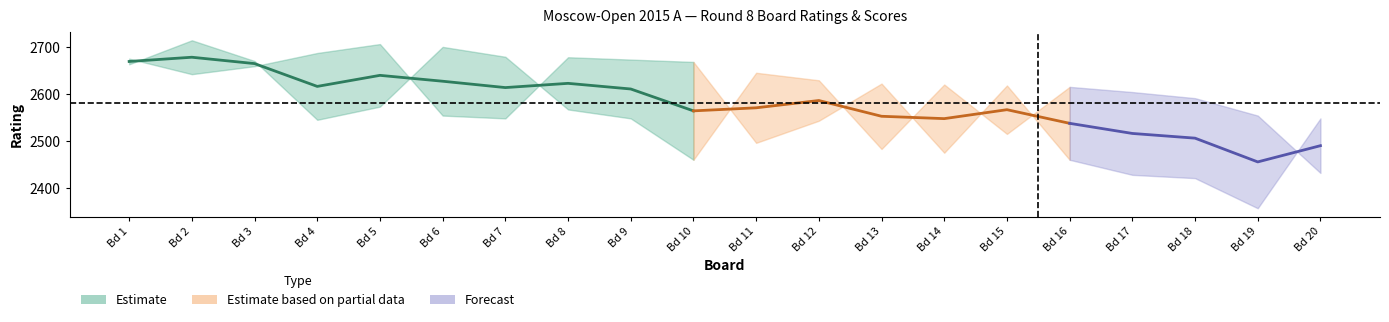

How many data points in white_rating are above 2604?

9